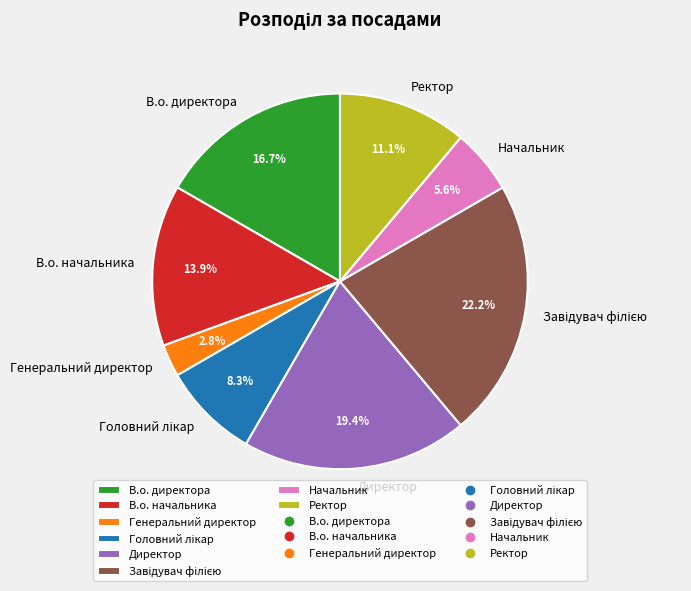

To the nearest percent, what portion does В.о. начальника represent?

14%